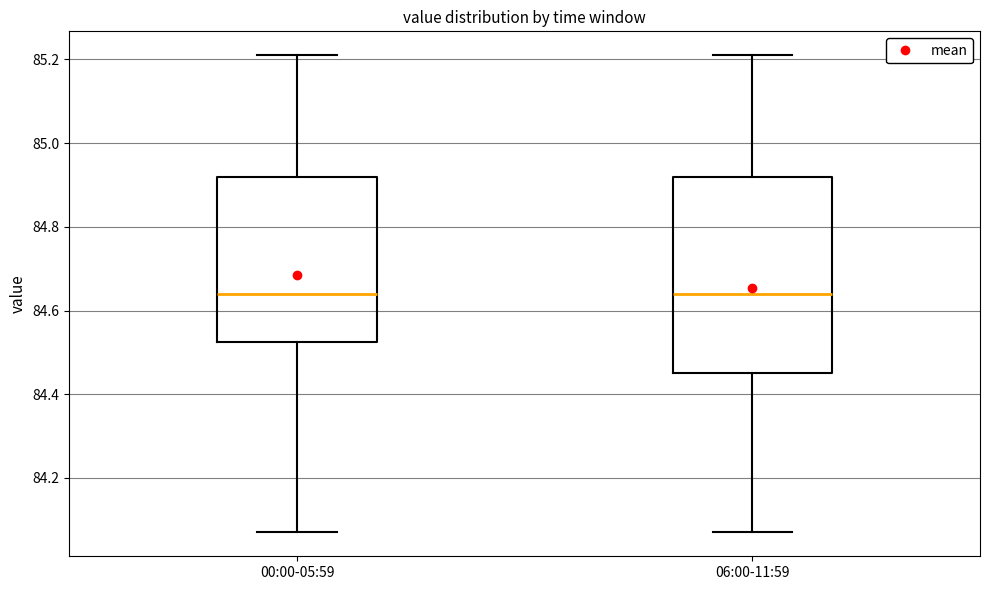

Comparing the boxes themselves (not the whiskers), which one is the tallest?

06:00-11:59